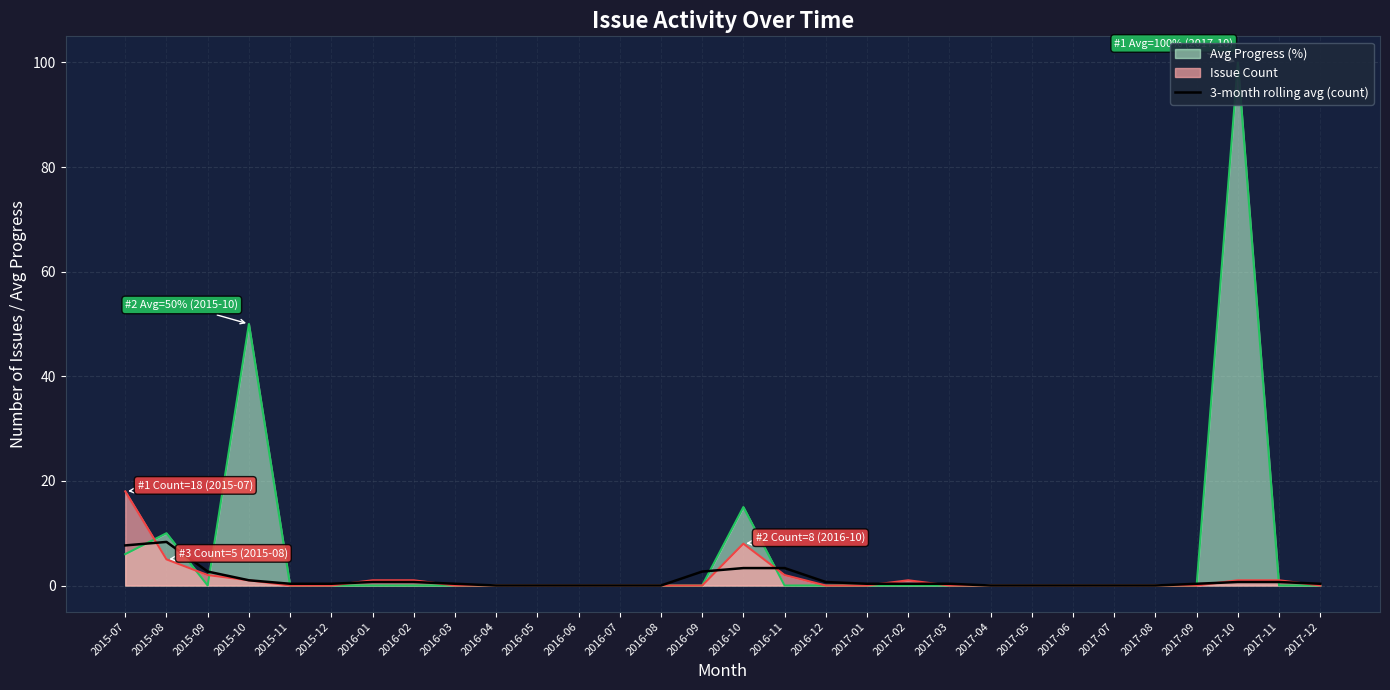

At which category does the chart reach its minimum across all series?

2016-04